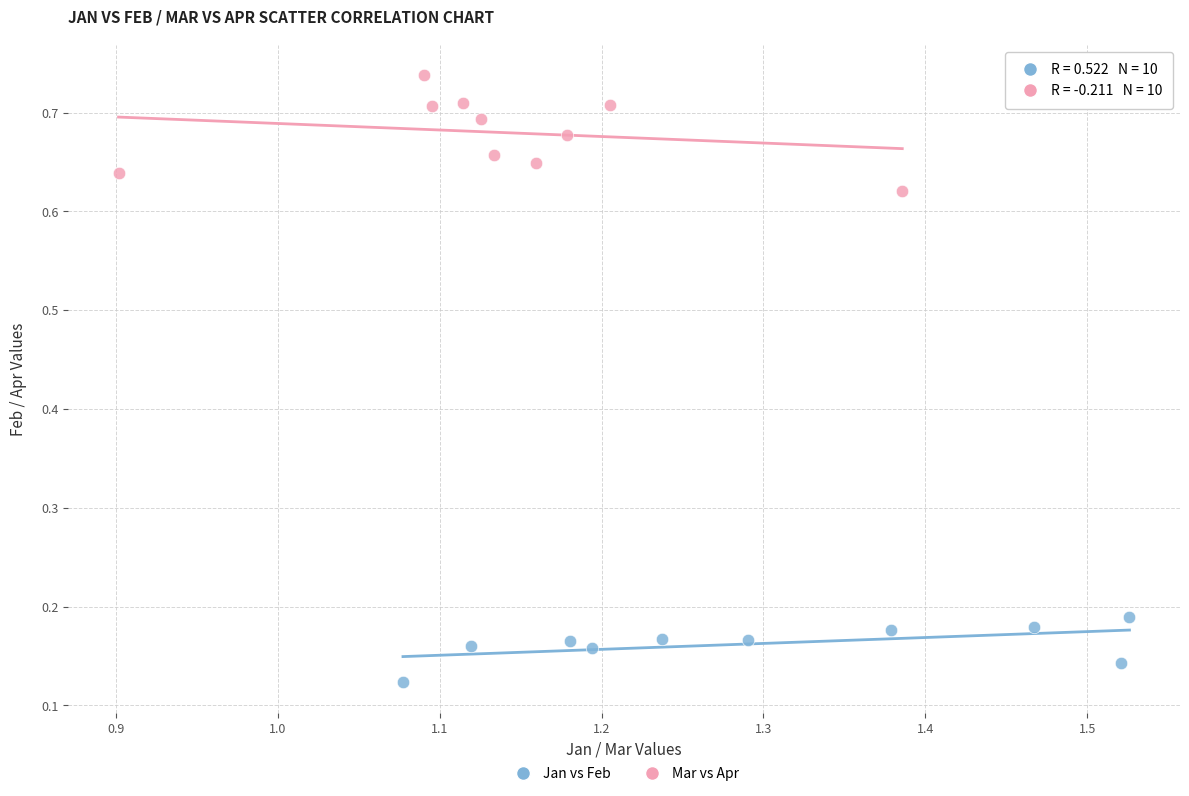

Which series has the widest spread of Y values?

Mar vs Apr